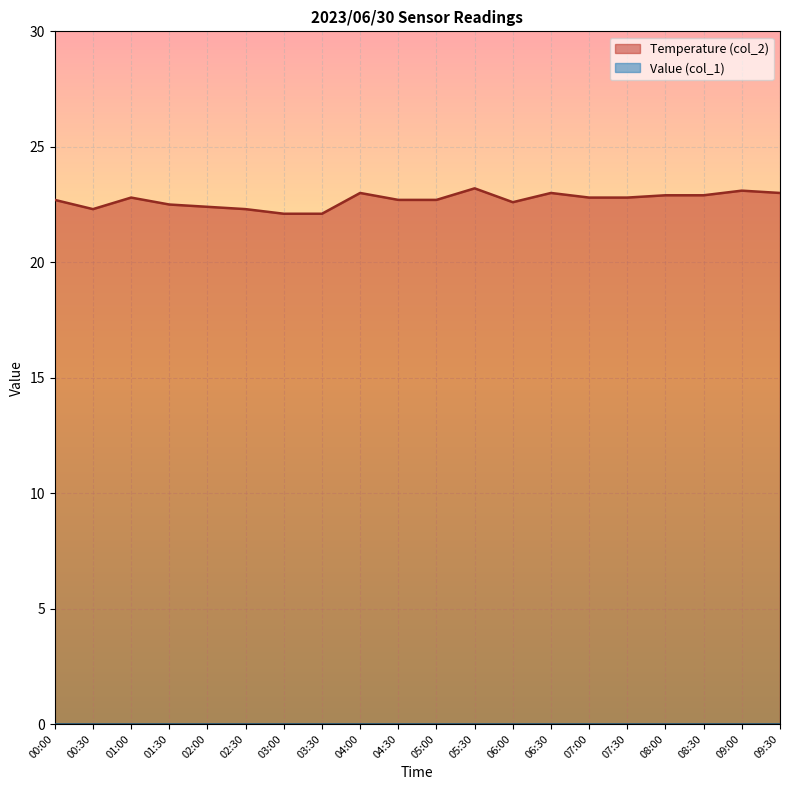

Which label corresponds to the largest value in the chart?

05:30